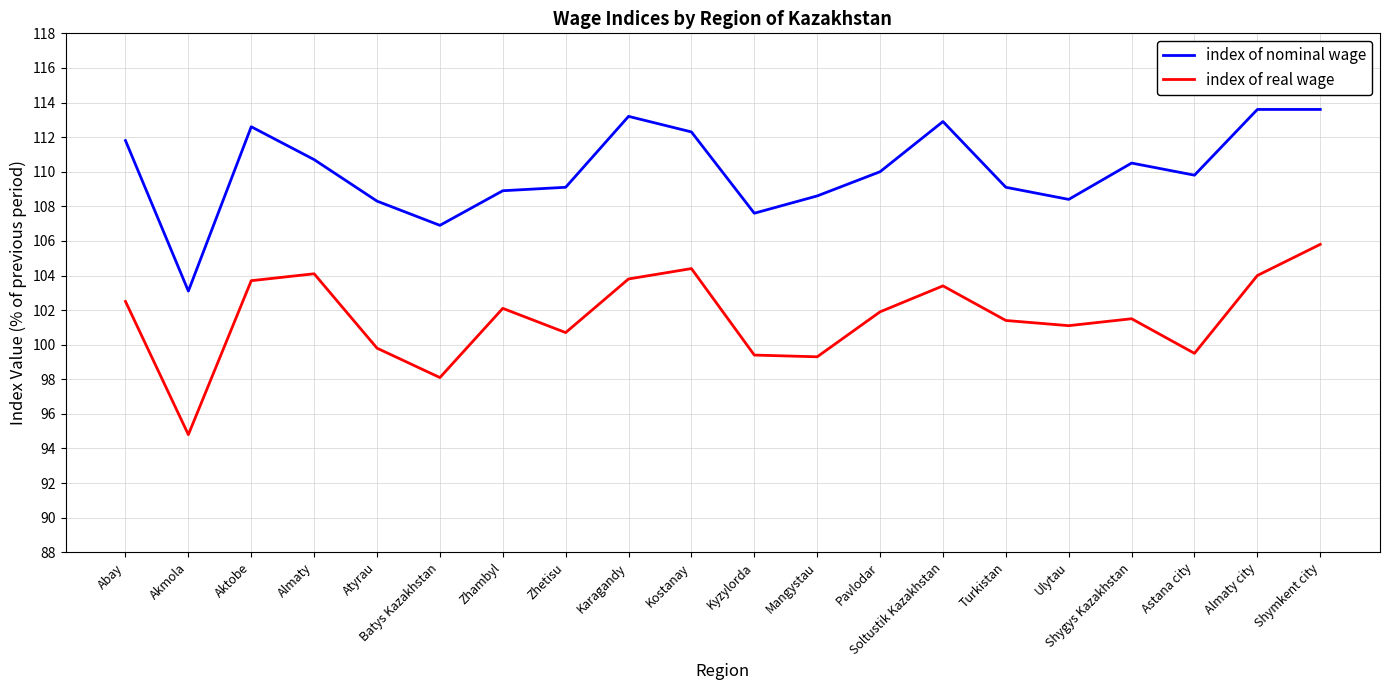

True or false: index of real wage and index of nominal wage intersect in this chart.

False